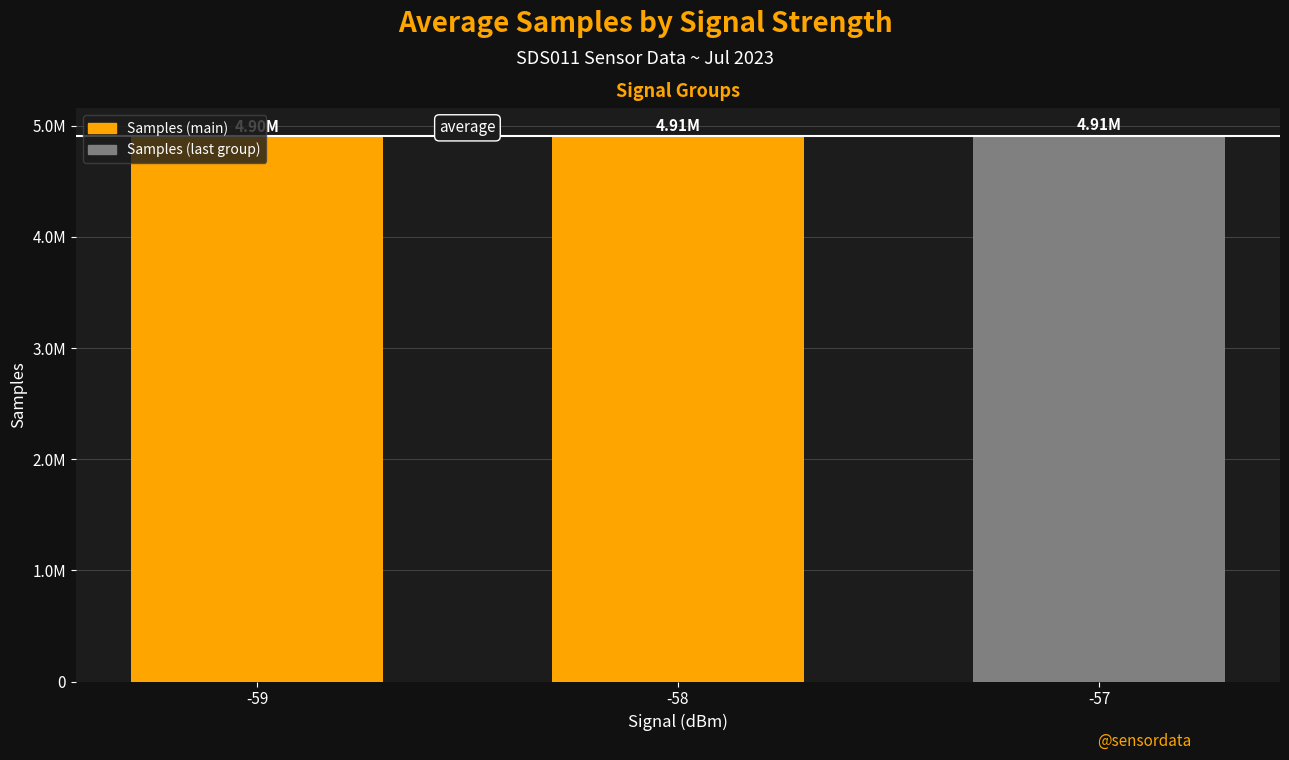

What is the difference between the second highest and minimum values?

9742.7